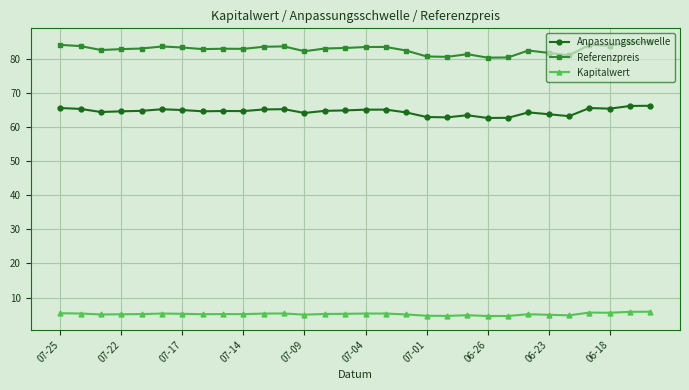

What is the lowest value of the Kapitalwert series?

4.6